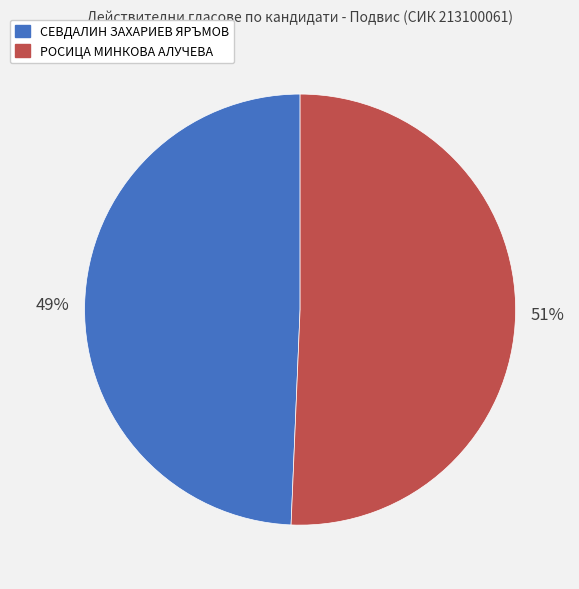

Do РОСИЦА МИНКОВА АЛУЧЕВА and СЕВДАЛИН ЗАХАРИЕВ ЯРЪМОВ together represent more than half of the pie?

Yes